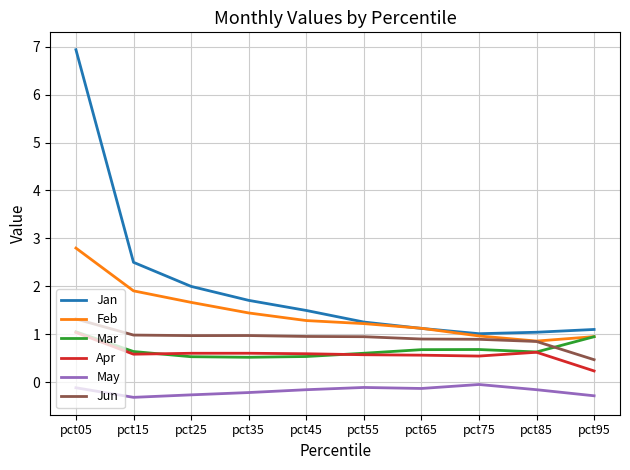

What is the sum of all Jan values?

20.2